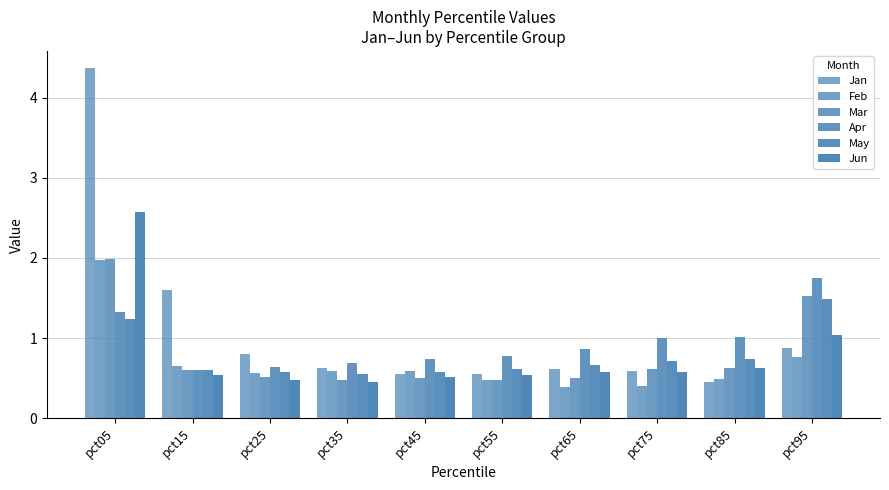

How many categories are shown in the chart?

10